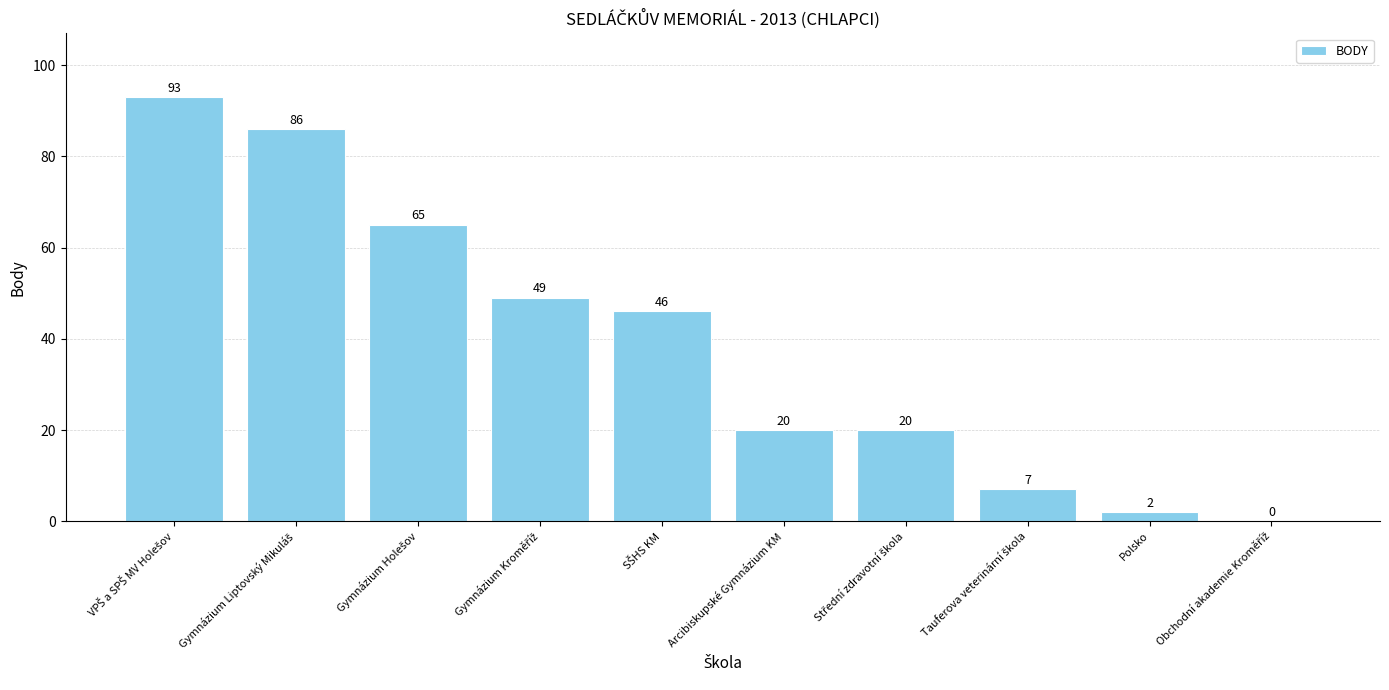

Reading left to right, list all the values displayed in this chart.

93	86	65	49	46	20	20	7	2	0